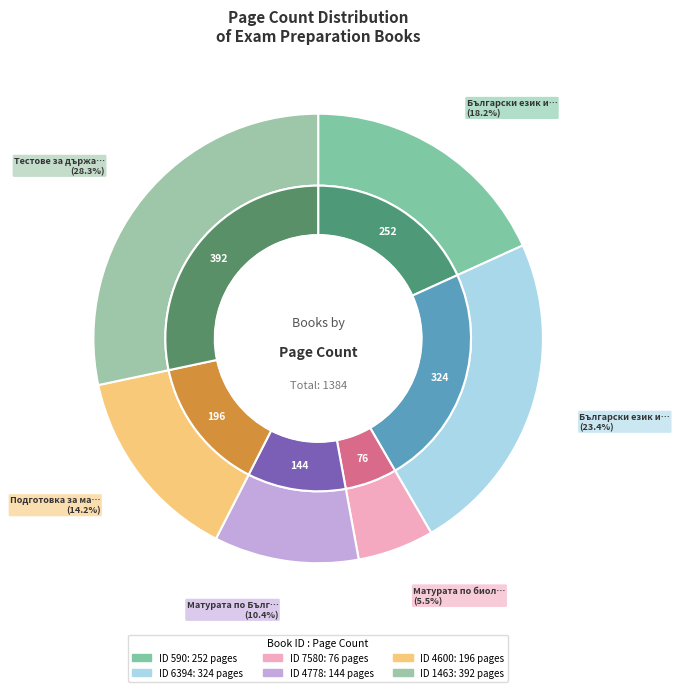

To the nearest percent, what is the difference between the 1463 and 7580 slice percentages?

23%